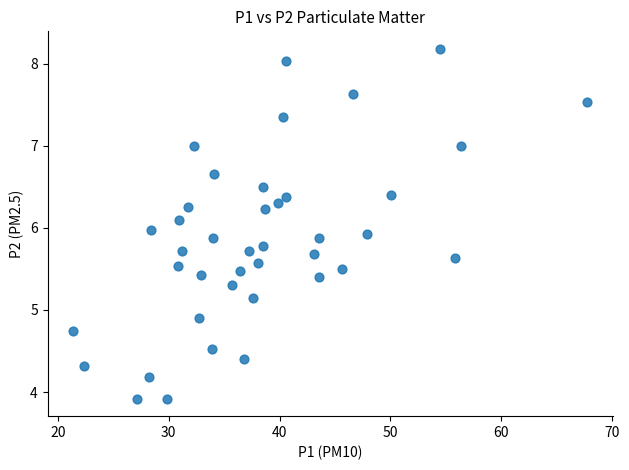

What is the range of X values (max minus min)?

46.4